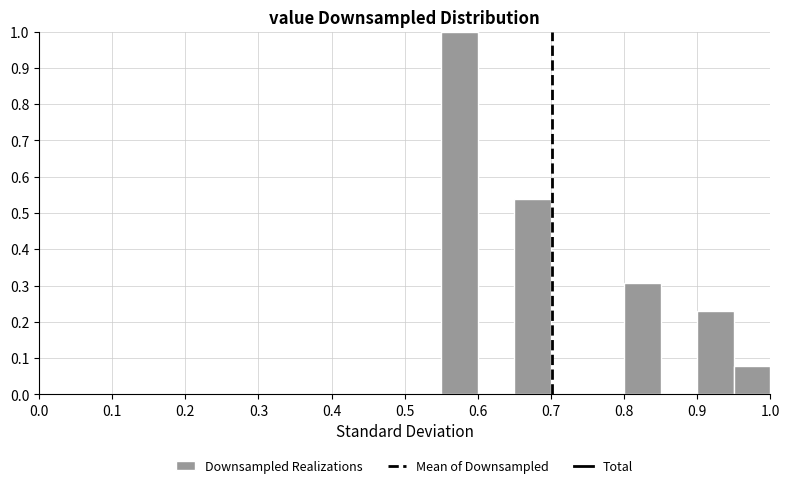

How tall is the bar that spans 0.95 to 1.00 on the x-axis? The values are not printed on the chart, so give them approximately, as read against the axis.

0.08